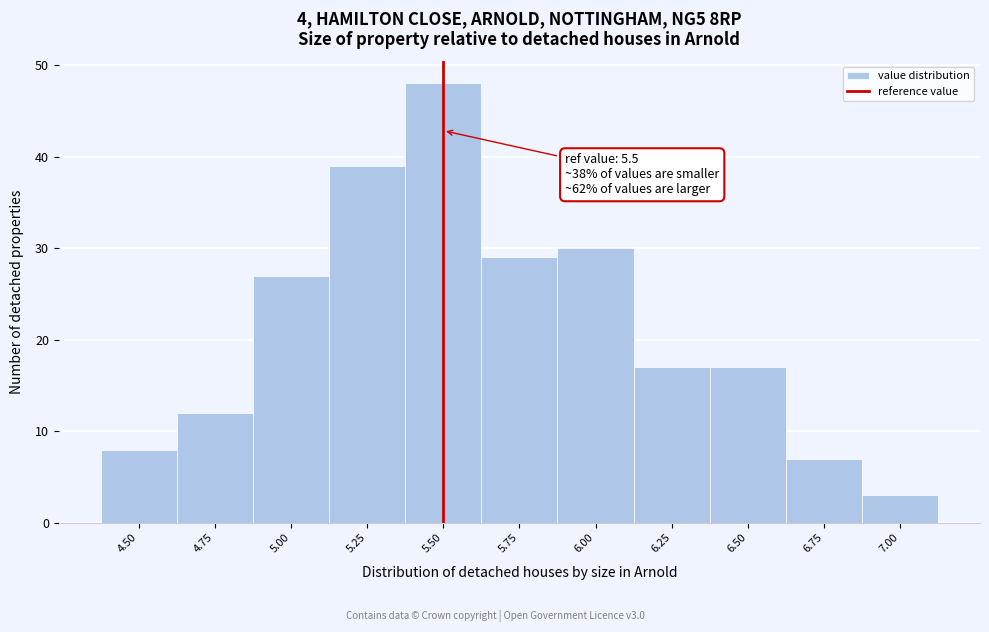

Over which range of the x-axis is the bar tallest?

5.375 to 5.625